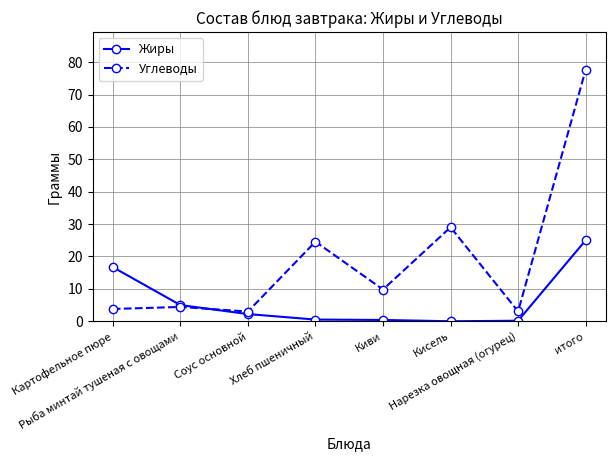

What is the maximum value for Жиры?

25.0